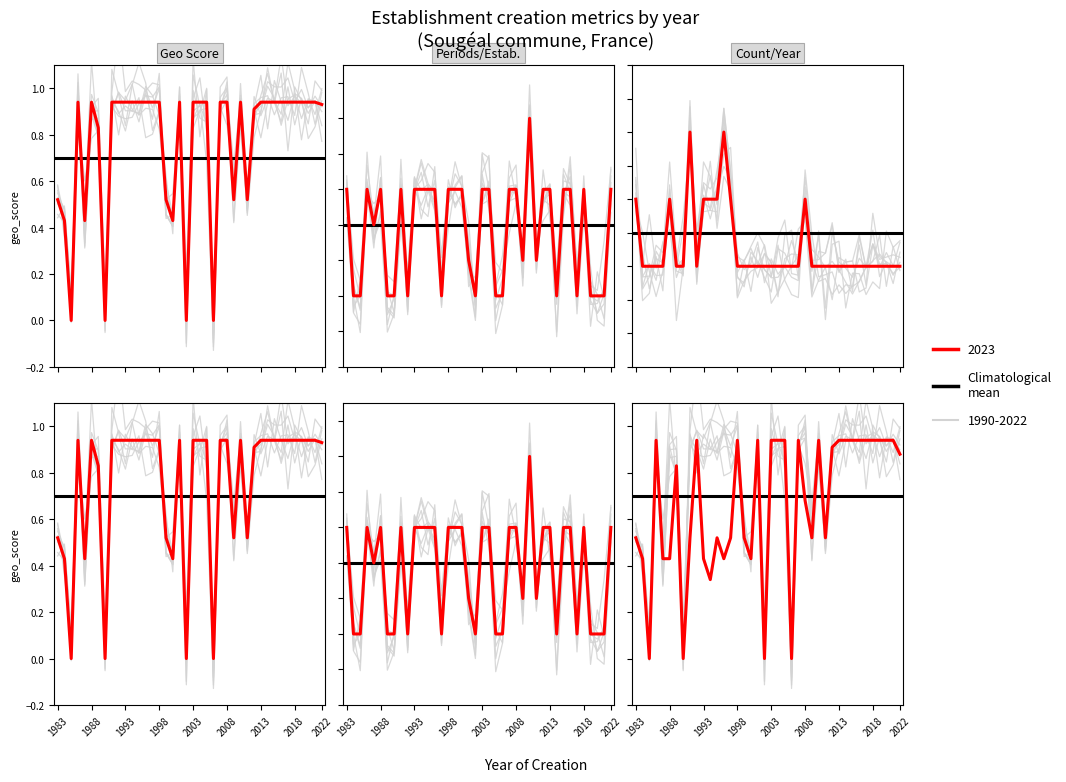

At which category does geo_score_min reach its first local valley?

1985